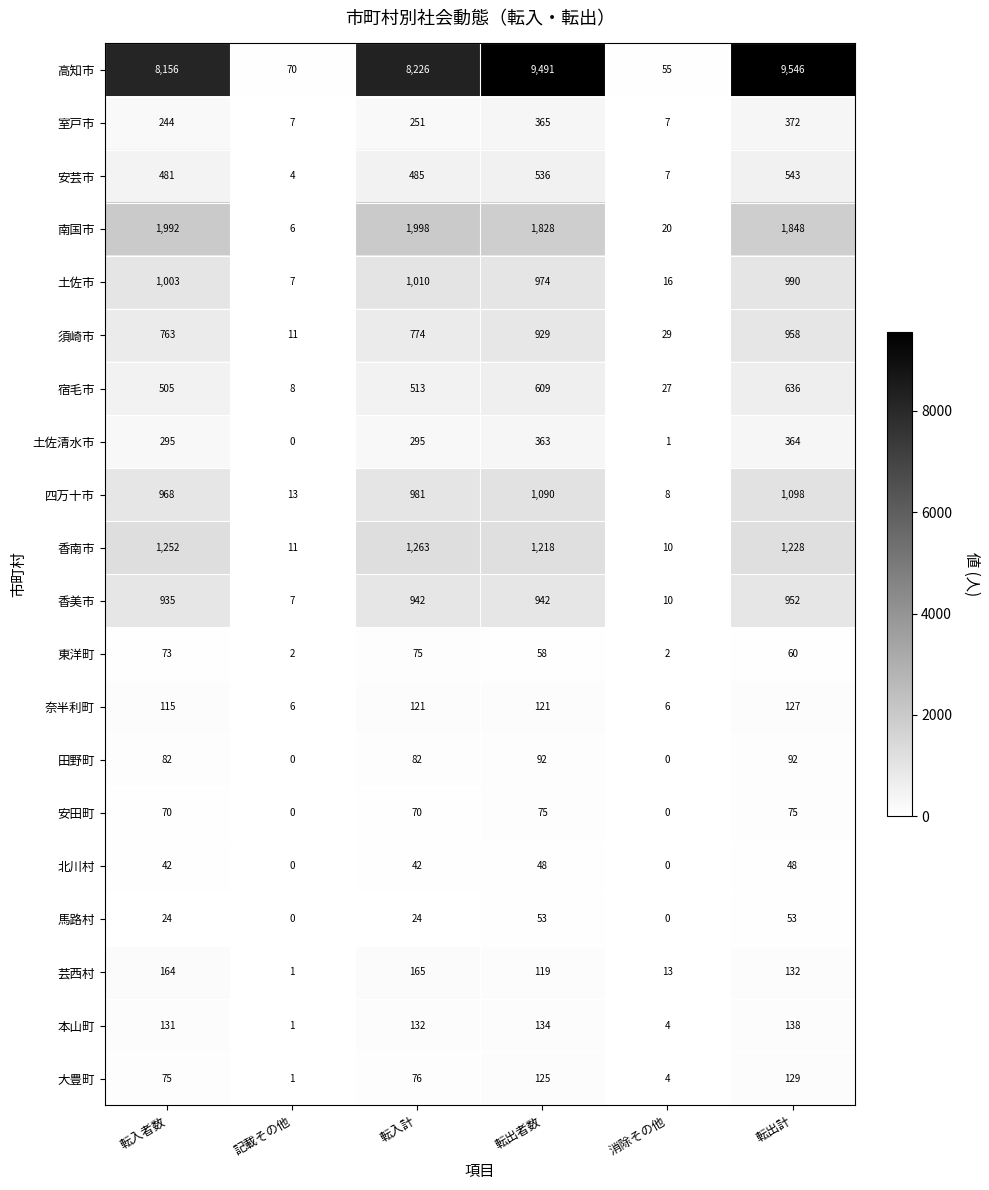

Which series has the widest spread of values?

高知市